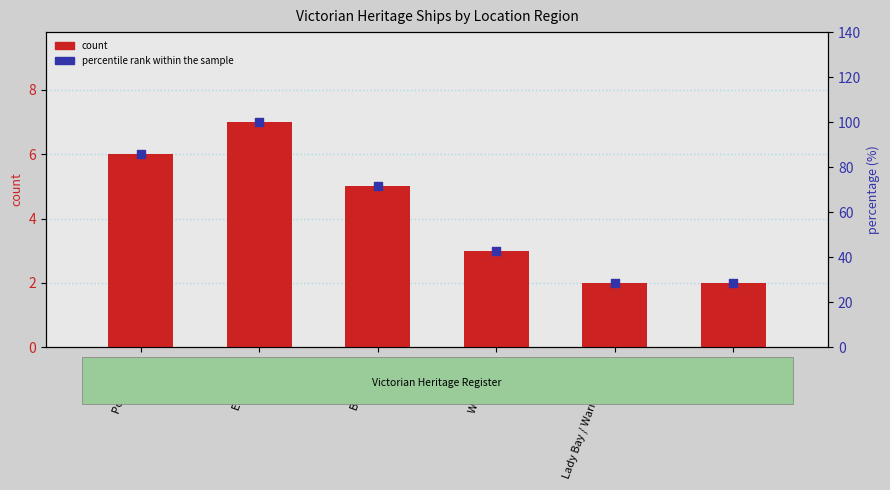

At how many categories does at least one series exceed 96?

1